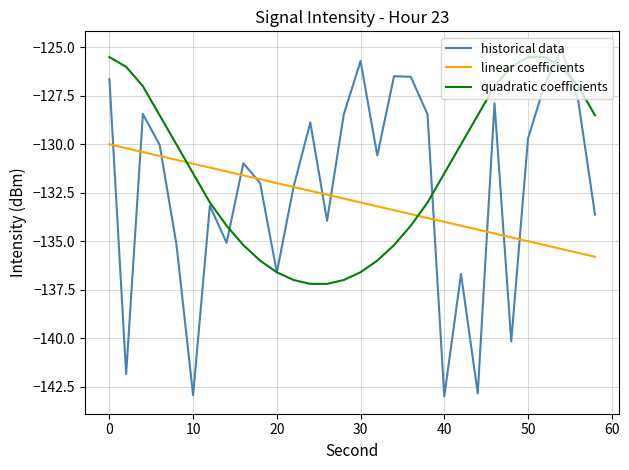

Does the chart display data point markers on the line(s)?

No